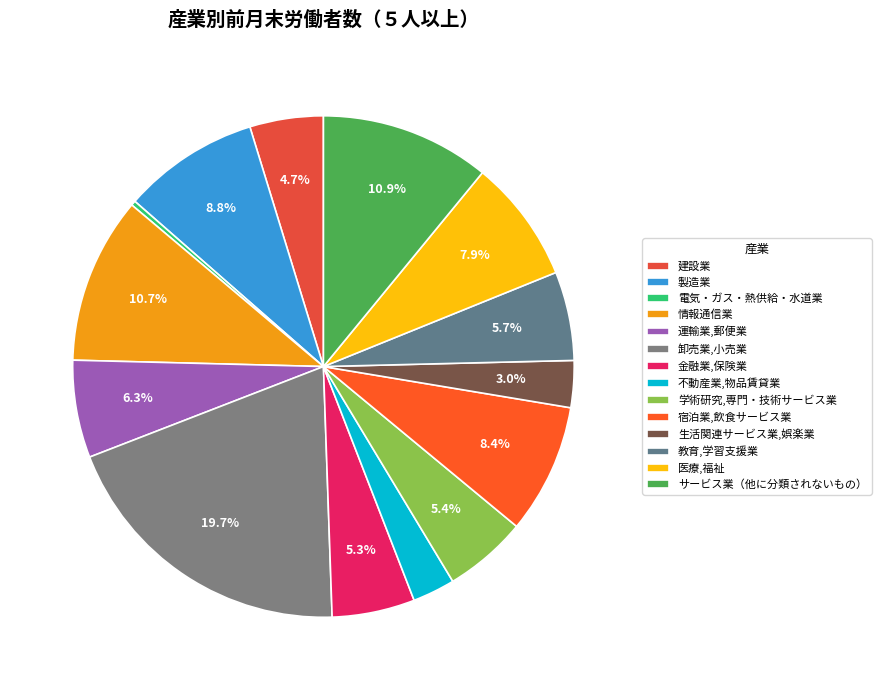

Which category has the biggest portion of the pie?

卸売業,小売業